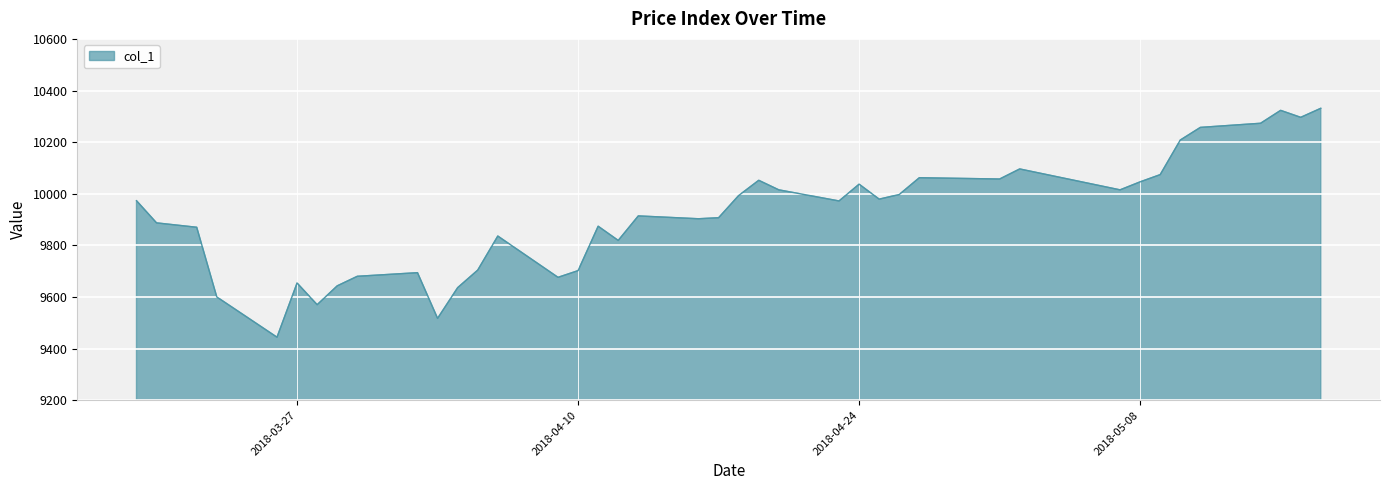

What is the maximum value shown in the chart?

10331